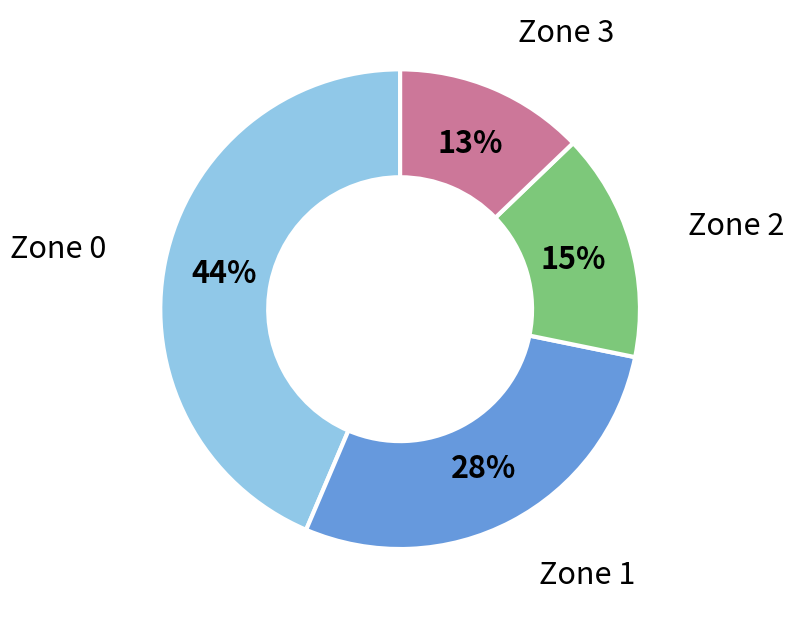

How many slices are in this pie chart?

4